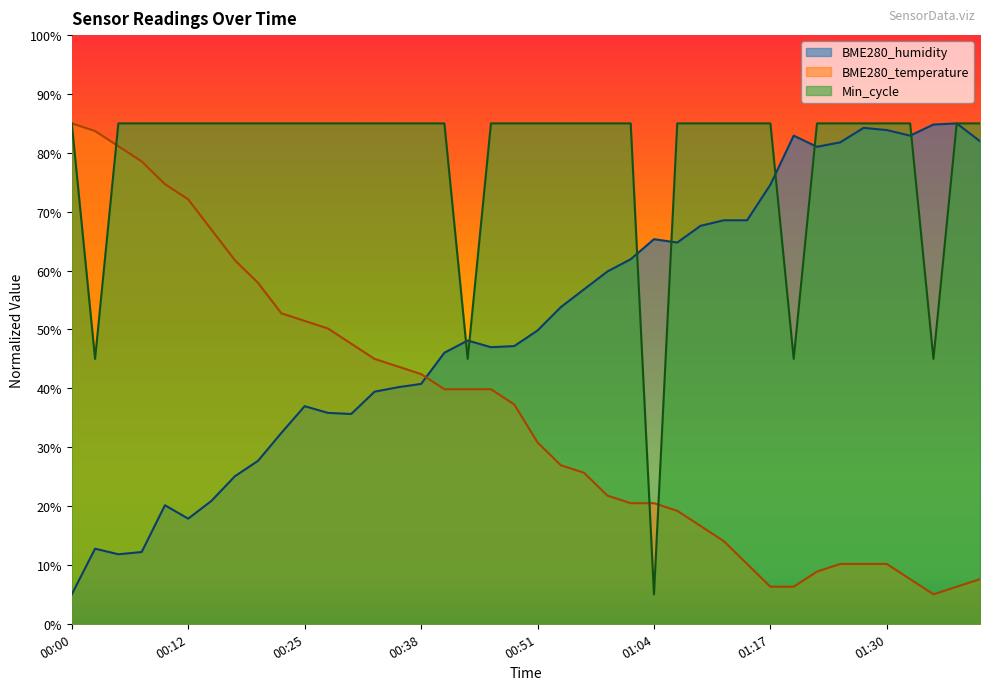

How many interior local valleys does the Min_cycle series have?

5